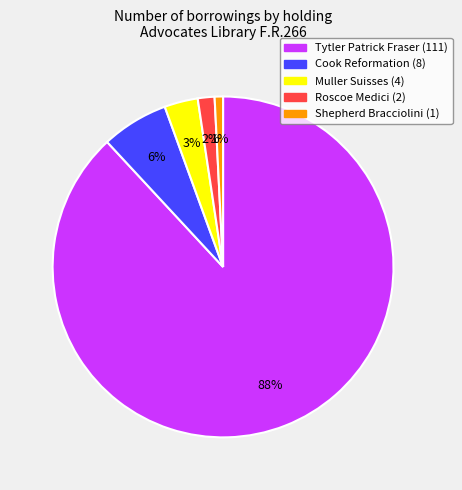

Is the sum of Roscoe Medici (2) and Shepherd Bracciolini (1) greater than half?

No